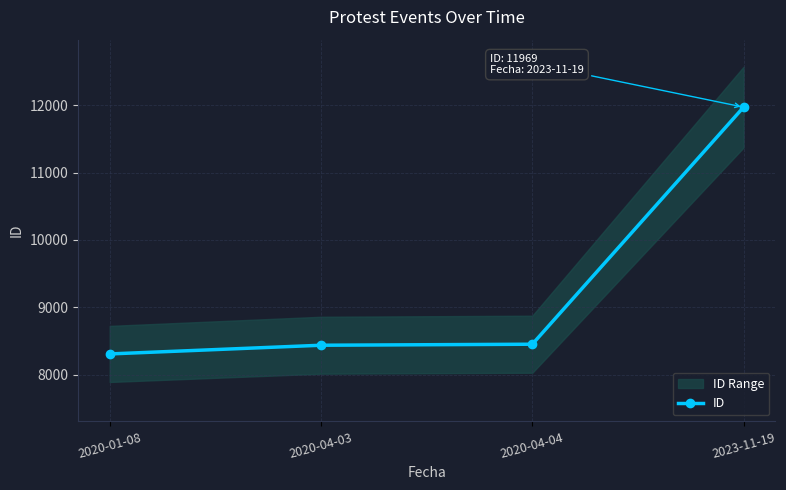

Approximately how many times larger is the value at 2020-04-04 compared to 2020-01-08?

1.0